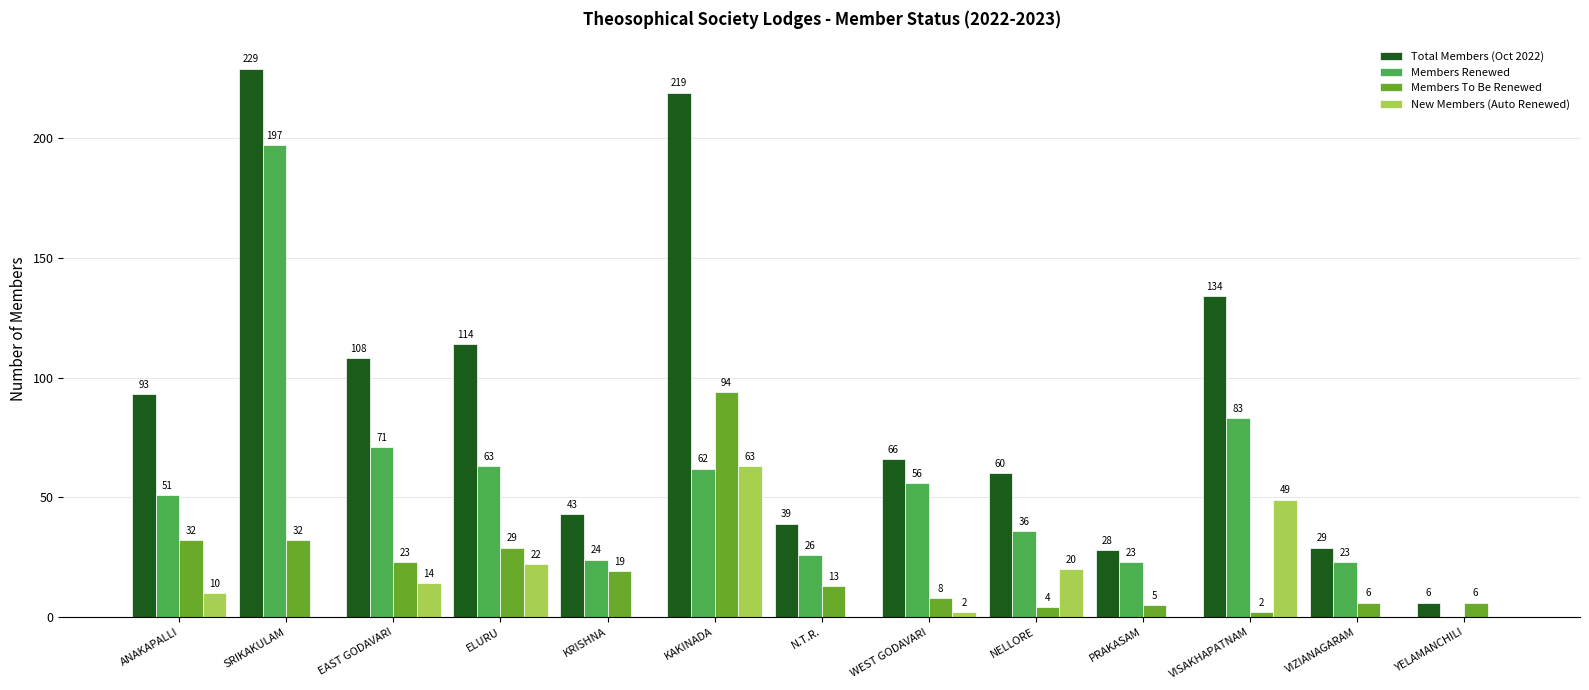

Between SRIKAKULAM and PRAKASAM, which series saw the biggest shift?

Total Members (Oct 2022)